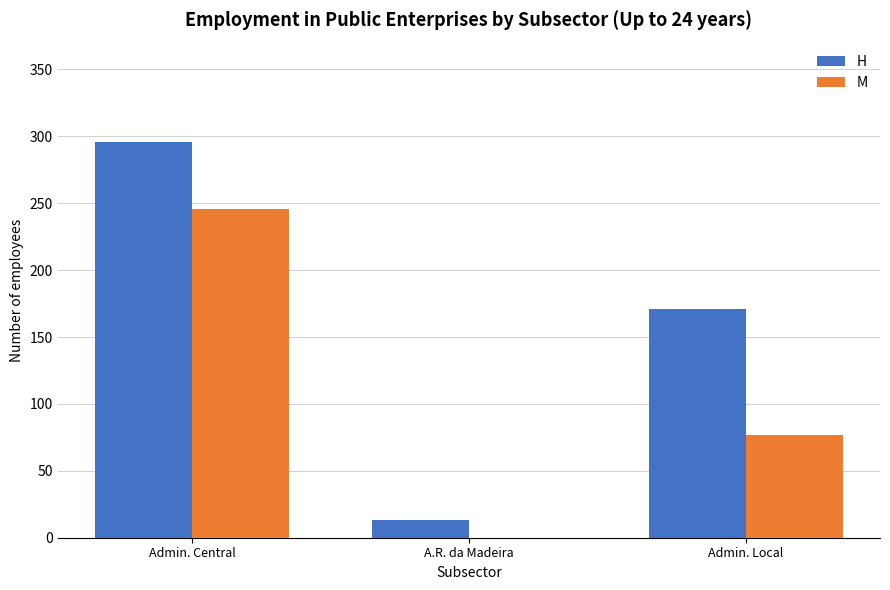

Count the number of categories in the chart.

3